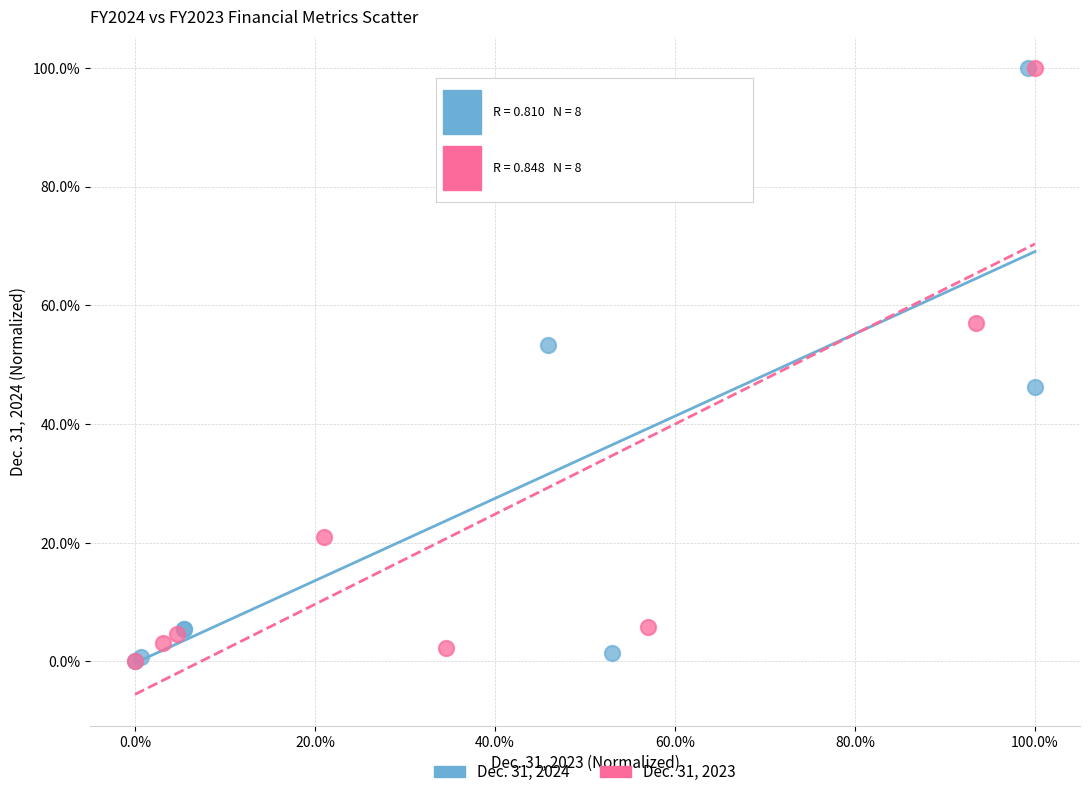

What are all the series names shown in the legend?

Dec. 31, 2024, Dec. 31, 2023